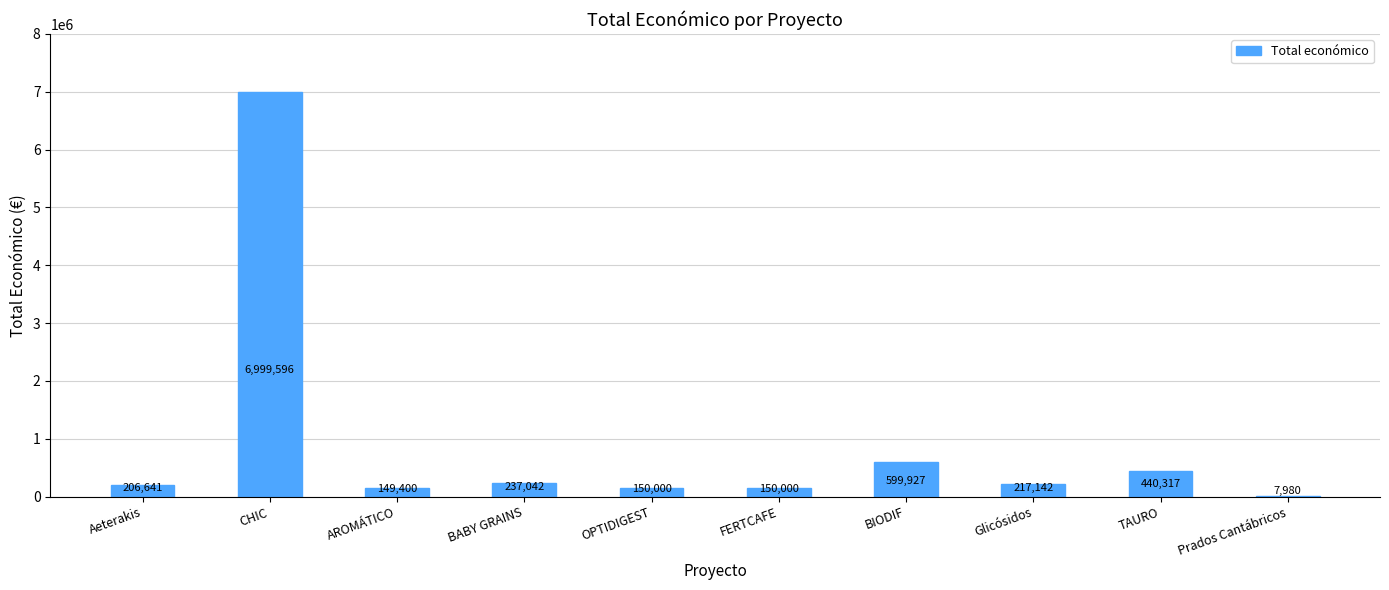

What is the sum of the values at Prados Cantábricos and Glicósidos?

225122